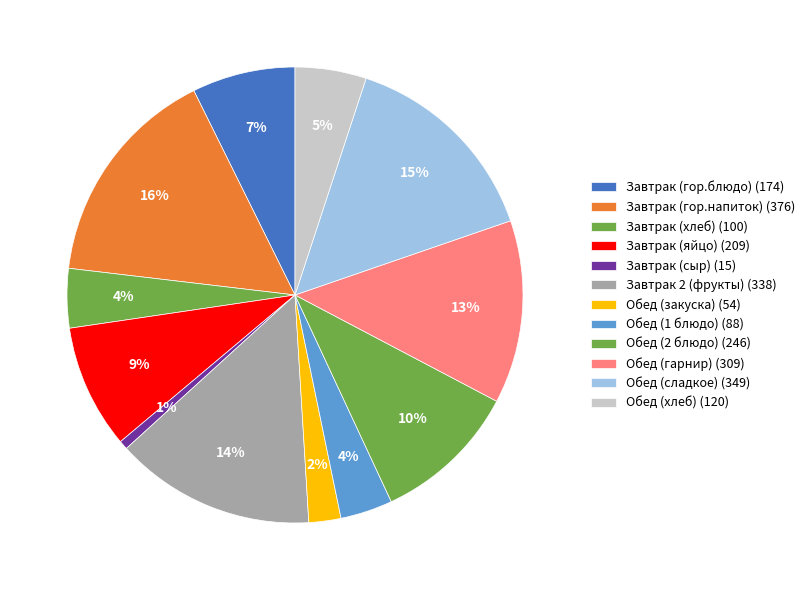

Which category has the biggest portion of the pie?

Завтрак (гор.напиток)